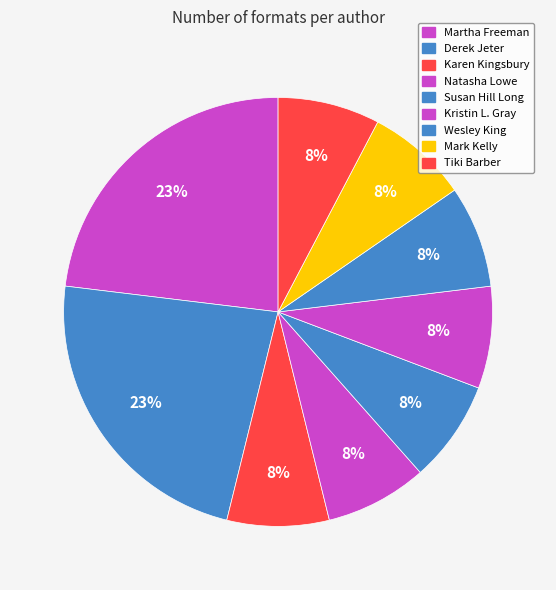

How many slices are in this pie chart?

9